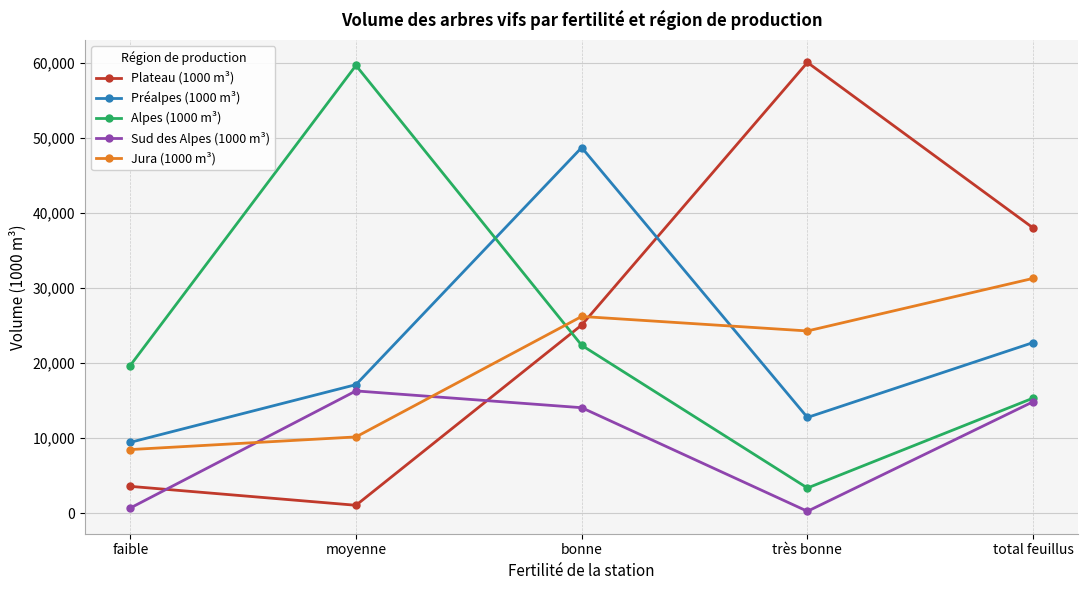

How many data points in Préalpes (1000 m³) are less than 17144?

2